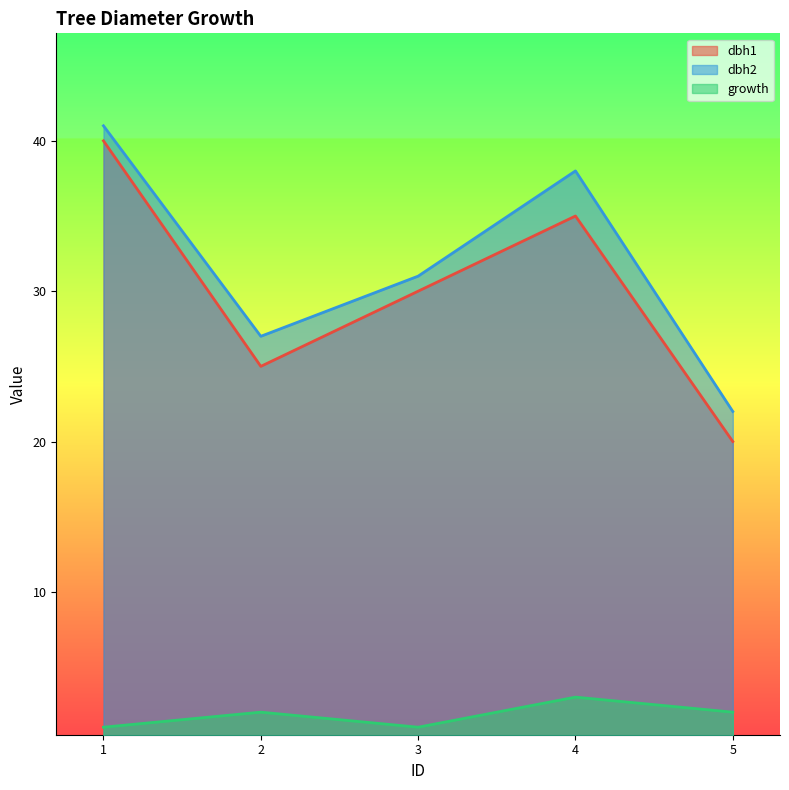

How many interior local peaks does the growth series have?

2